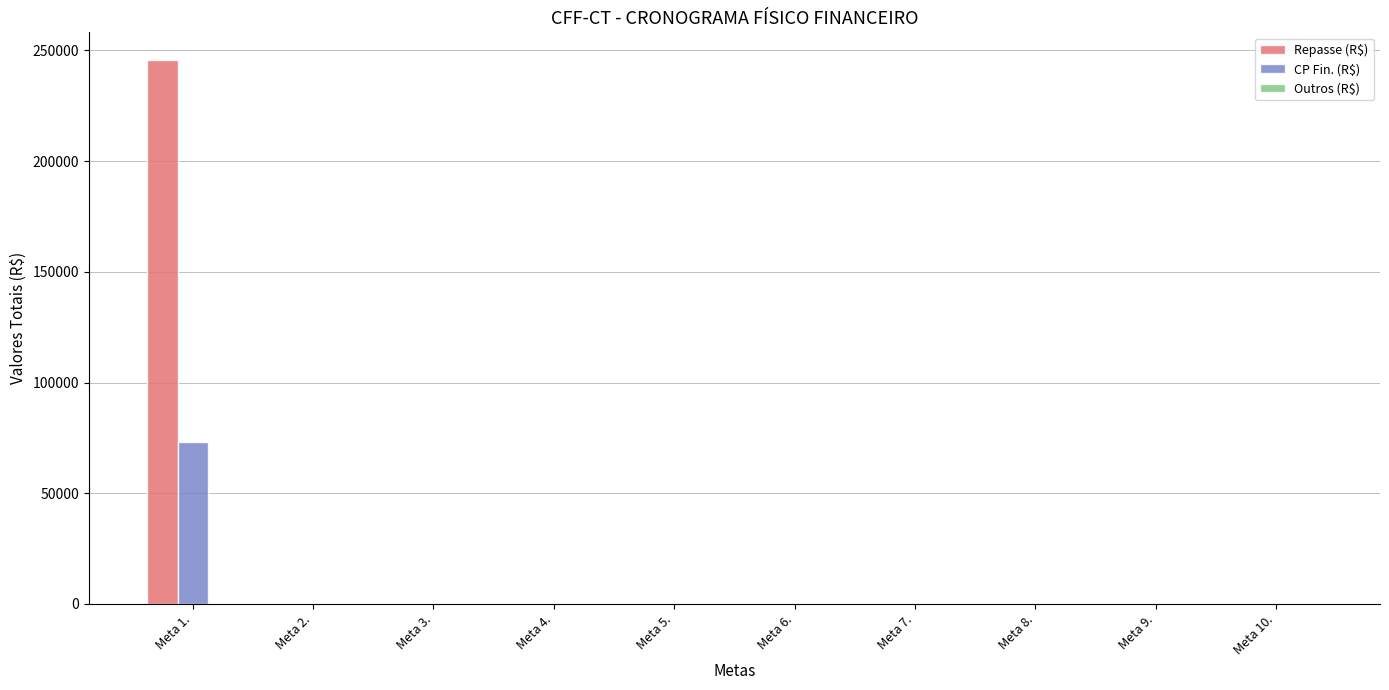

What is the sum of all CP Fin. (R$) values?

73231.9